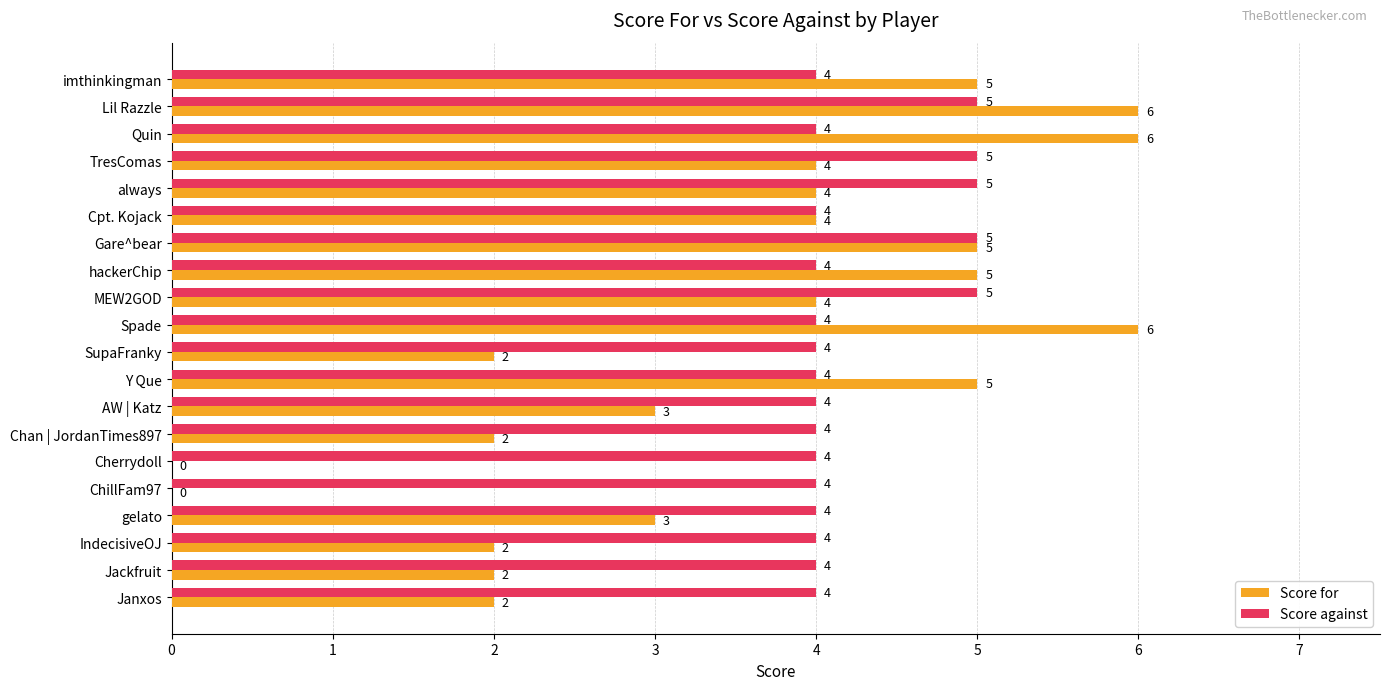

Is the value of Score for at Quin greater than the value of Score against at SupaFranky?

Yes